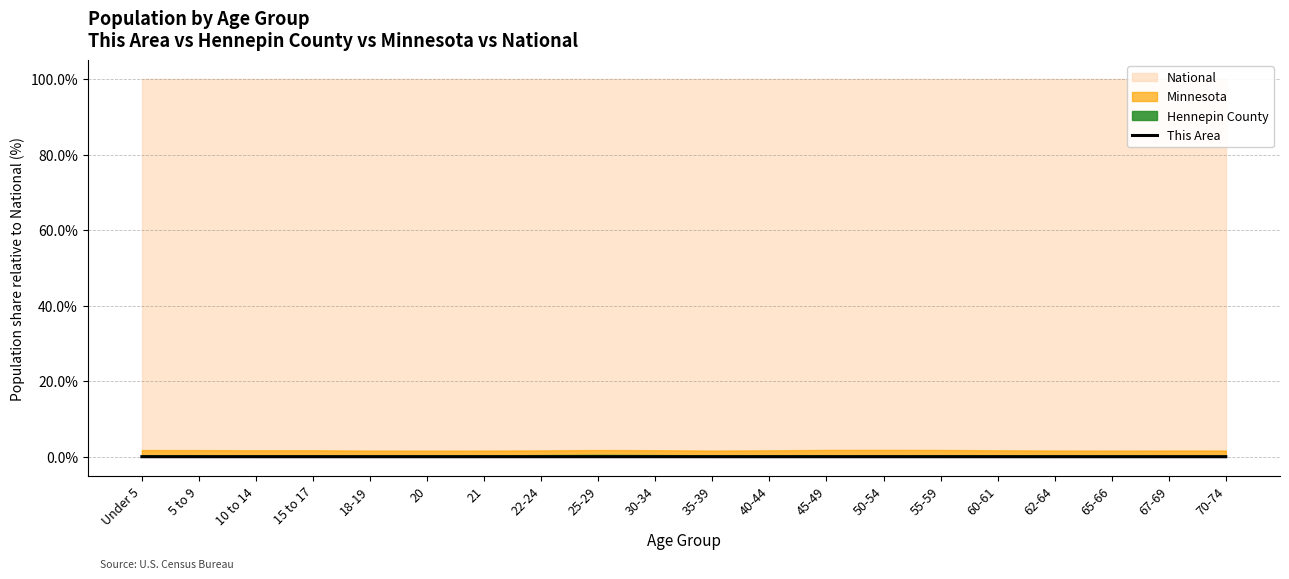

What is the label of the 2nd point from the left?

5 to 9